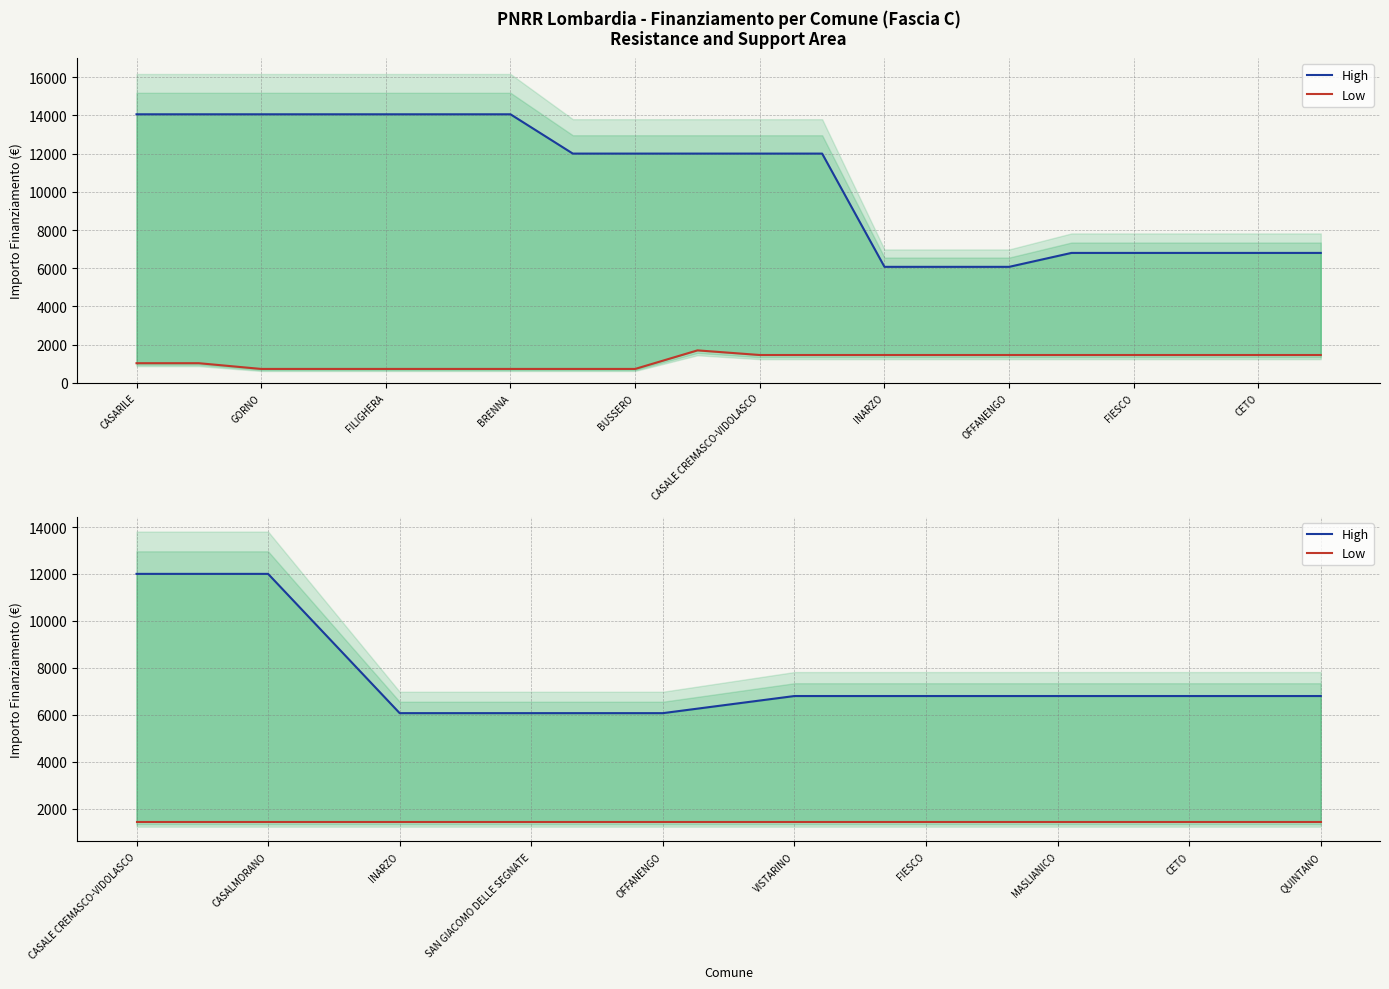

Is the value of Low at FIESCO greater than the value of High at SAN GIACOMO DELLE SEGNATE?

No